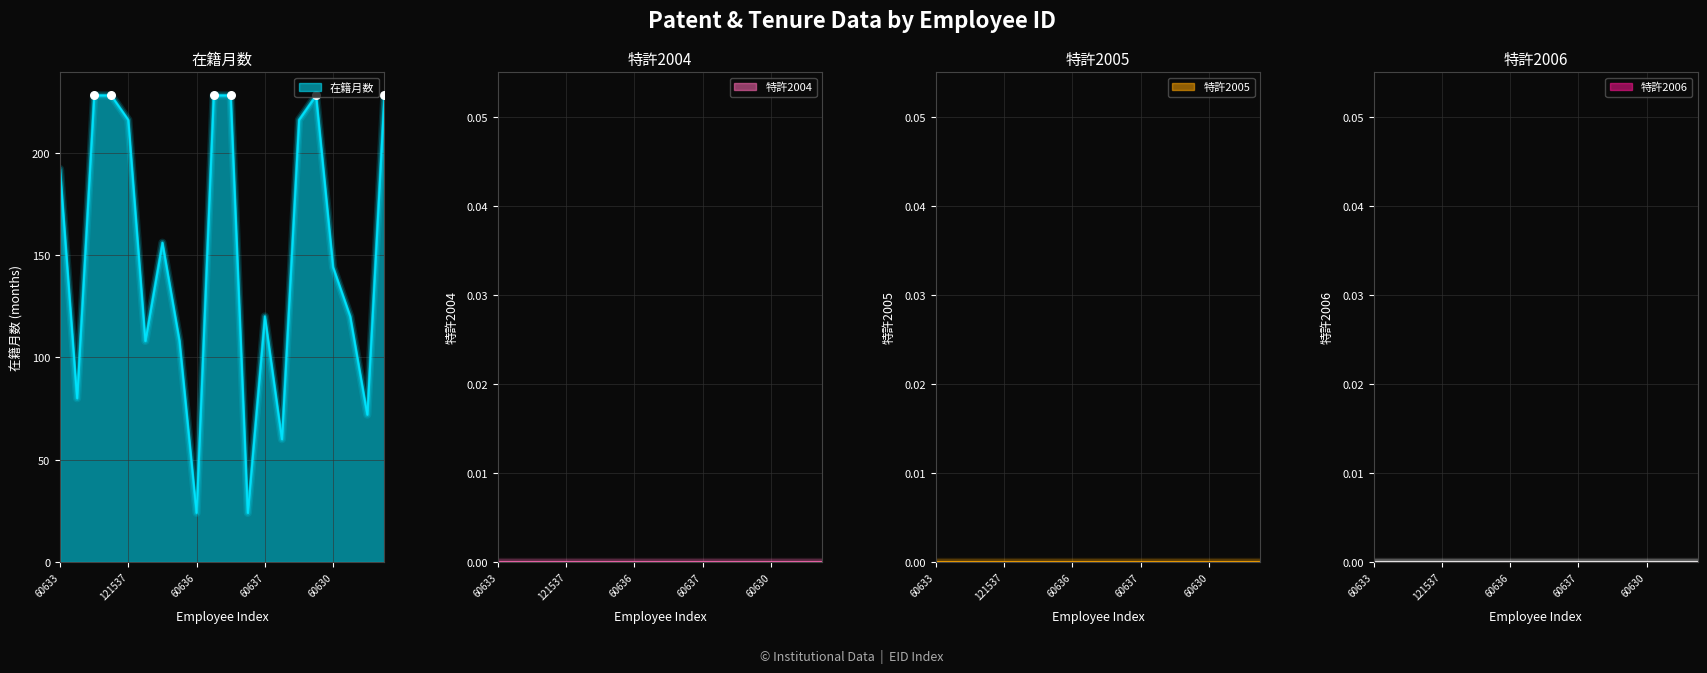

Which series contains the lowest Y value?

特許2004